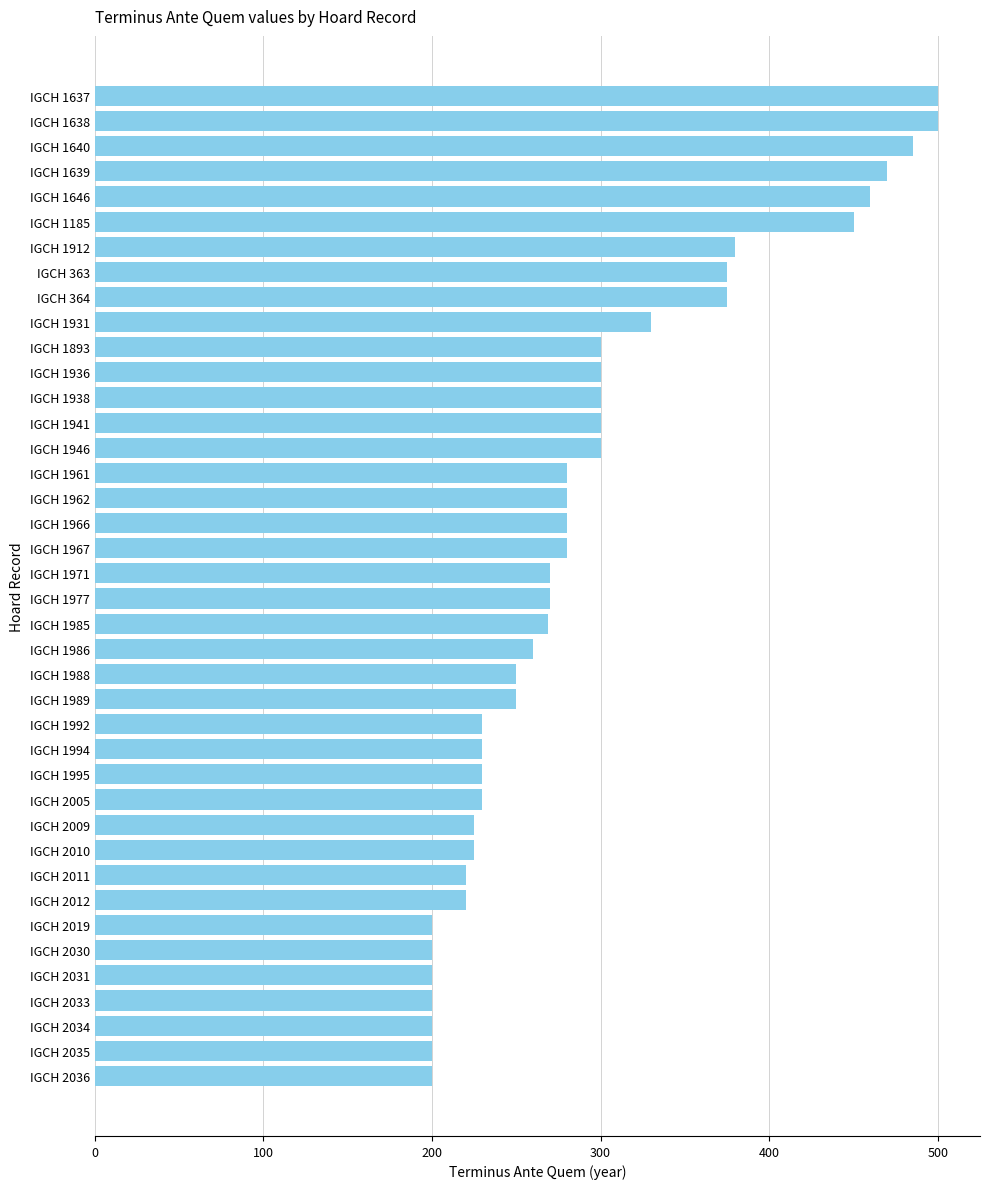

What is the label of the 21st bar from the bottom?

IGCH 1971